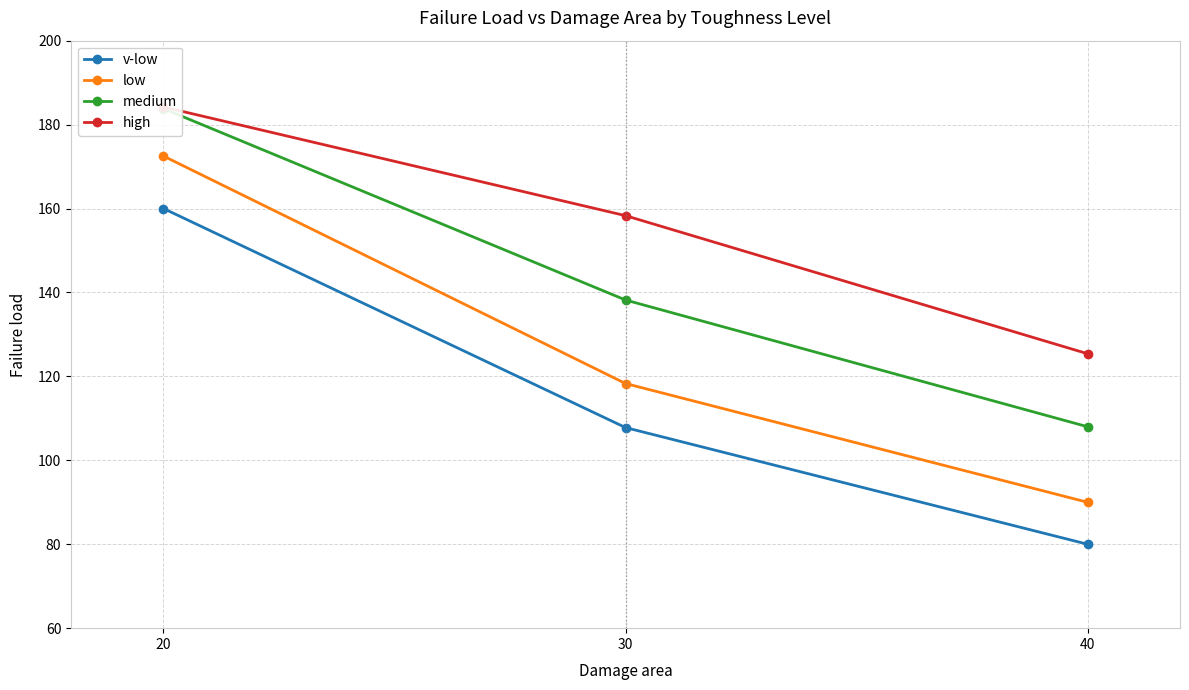

Is the value of medium at 40 greater than the value of v-low at 20?

No